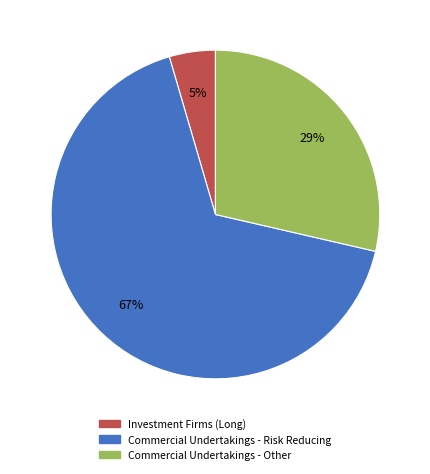

To the nearest percent, what is the average slice percentage?

33%